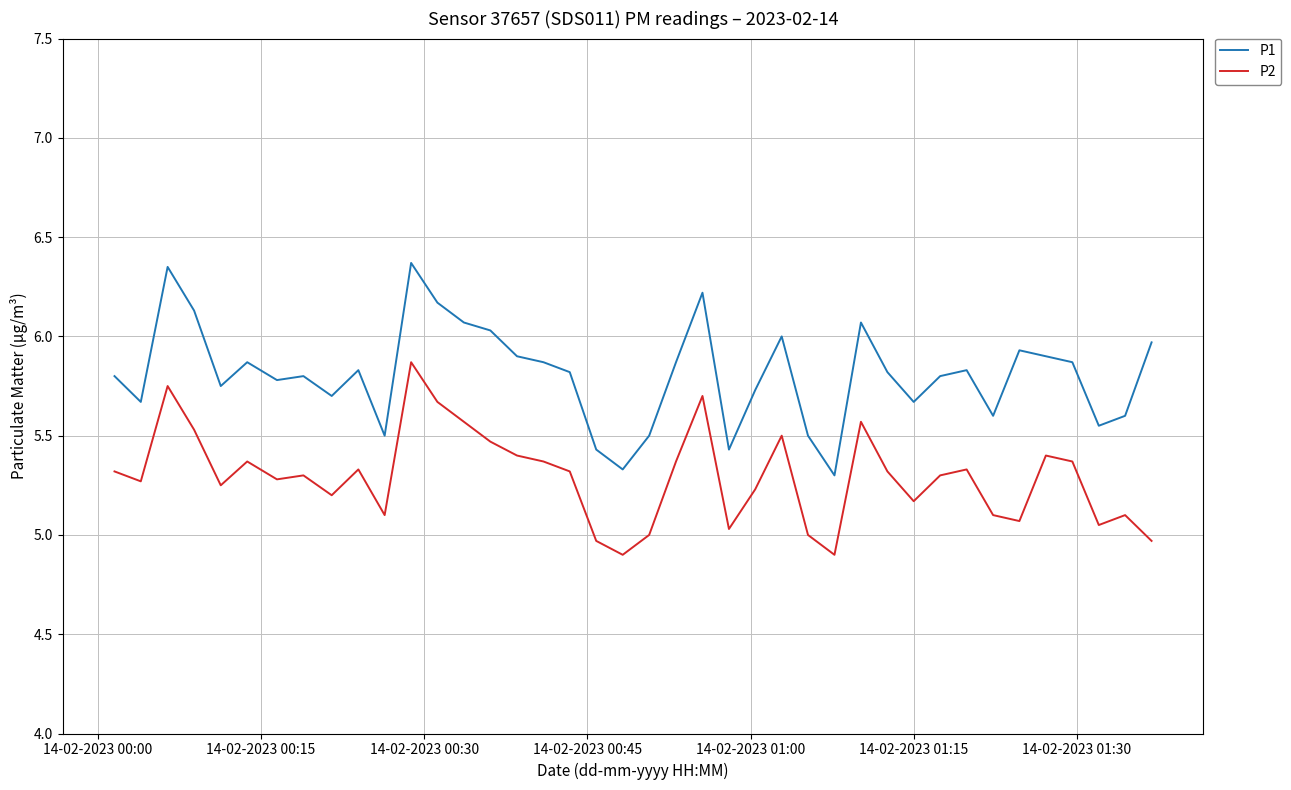

List the series in order of their overall mean, highest first.

P1, P2